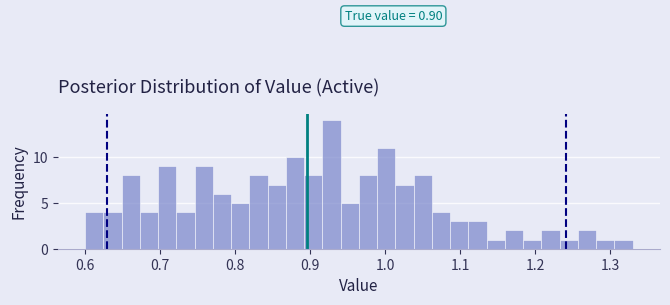

Around what value on the x-axis is the tallest bar? Give the approximate position of its centre, as read against the axis.

0.93